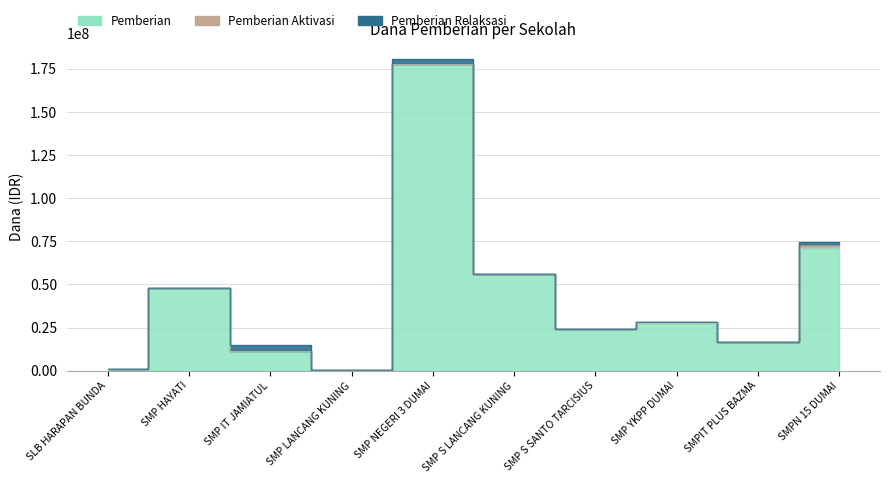

At how many categories does at least one series exceed 1484949?

8